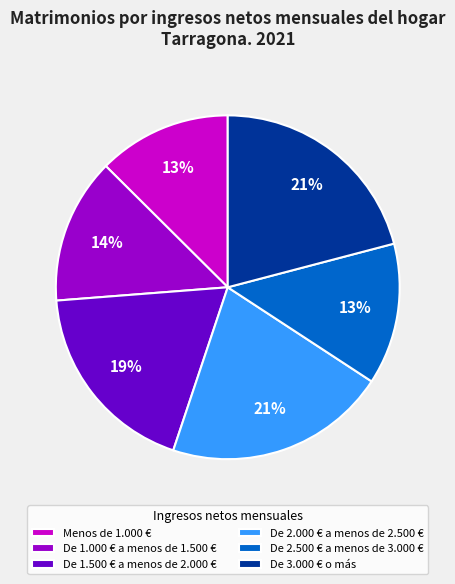

To the nearest percent, what percentage of the pie is De 3.000 € o más?

21%